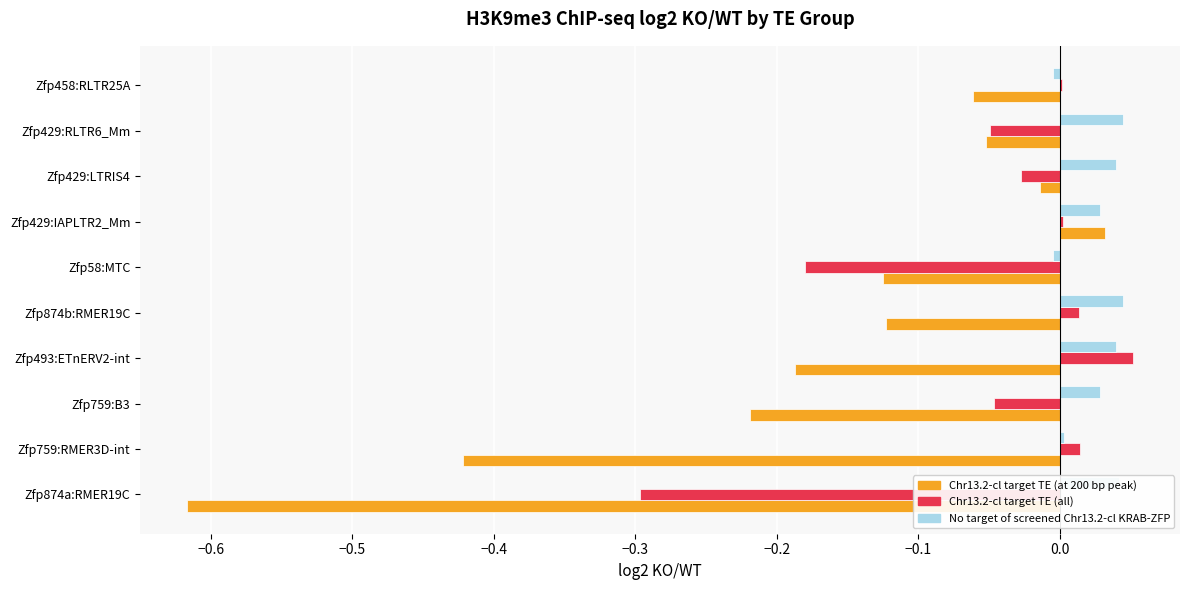

What are all the series names shown in the legend?

Chr13.2-cl target TE (at 200 bp peak), Chr13.2-cl target TE (all), No target of screened Chr13.2-cl KRAB-ZFP